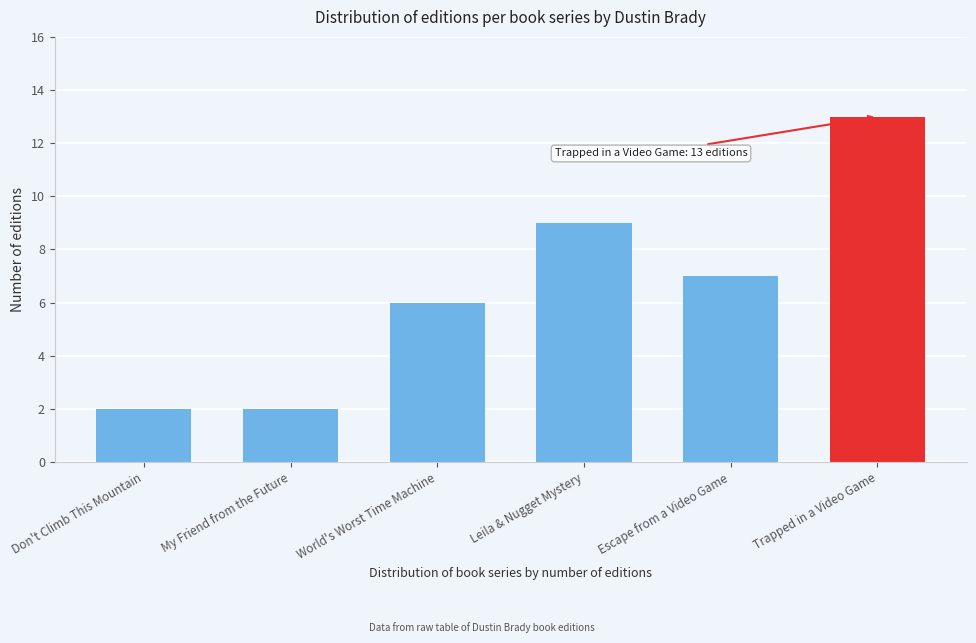

Reading left to right, extract all data points from this chart.

Don't Climb This Mountain=2	My Friend from the Future=2	World's Worst Time Machine=6	Leila & Nugget Mystery=9	Escape from a Video Game=7	Trapped in a Video Game=13